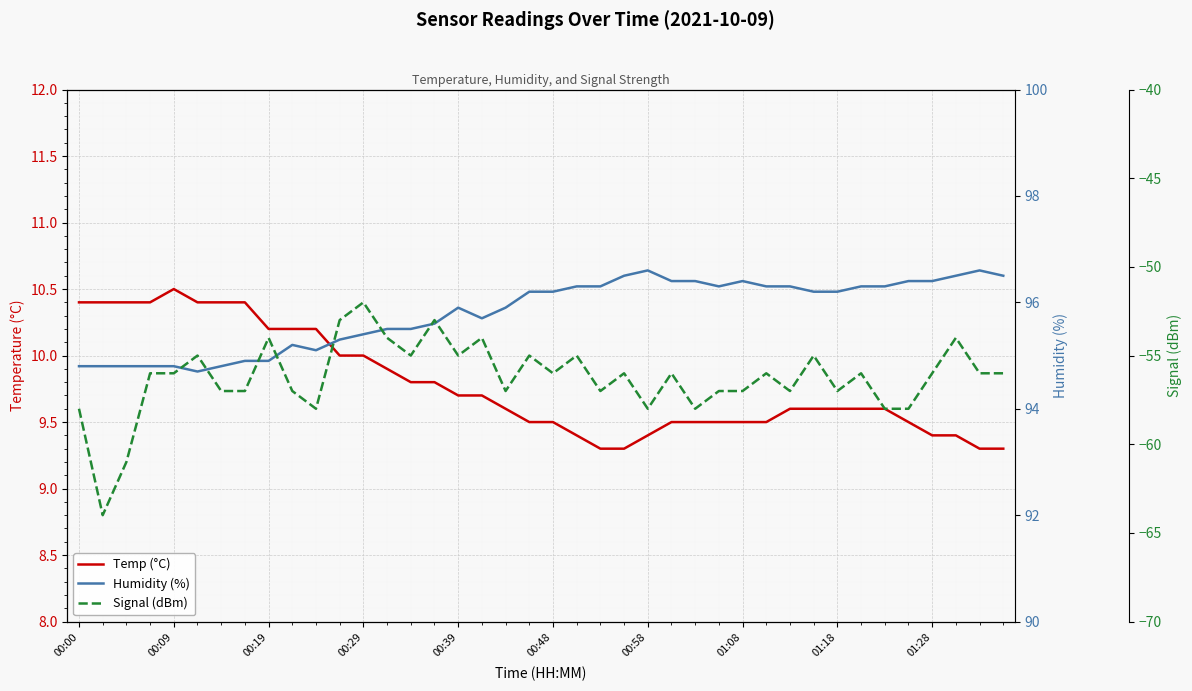

What is the lowest value of the Temp (°C) series?

9.3